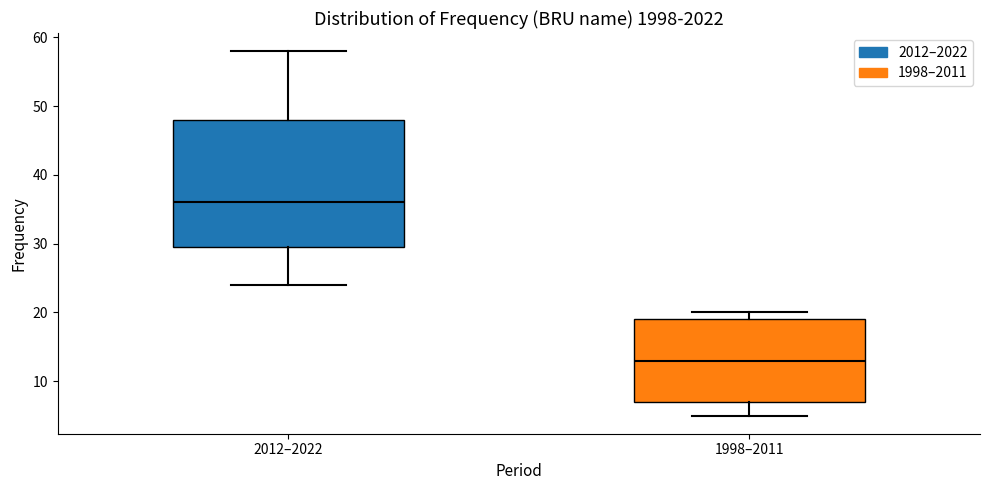

Reading left to right, transcribe this box plot: for each box, give where its median line is, the range the box spans, and where its two whiskers end, as read against the y-axis. The values are not printed on the chart, so give them approximately, as read against the axis.

2012–2022: median 36, box 30 to 48, whiskers 24 to 58
1998–2011: median 13, box 7 to 19, whiskers 5 to 20